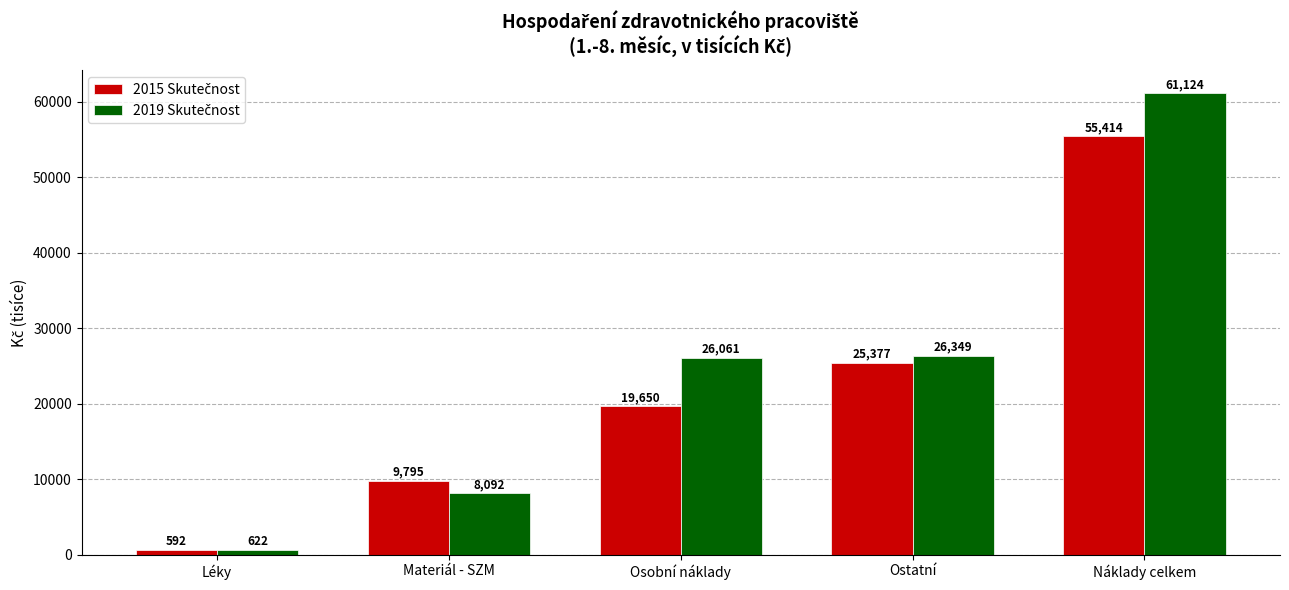

How many distinct data groups are displayed?

2